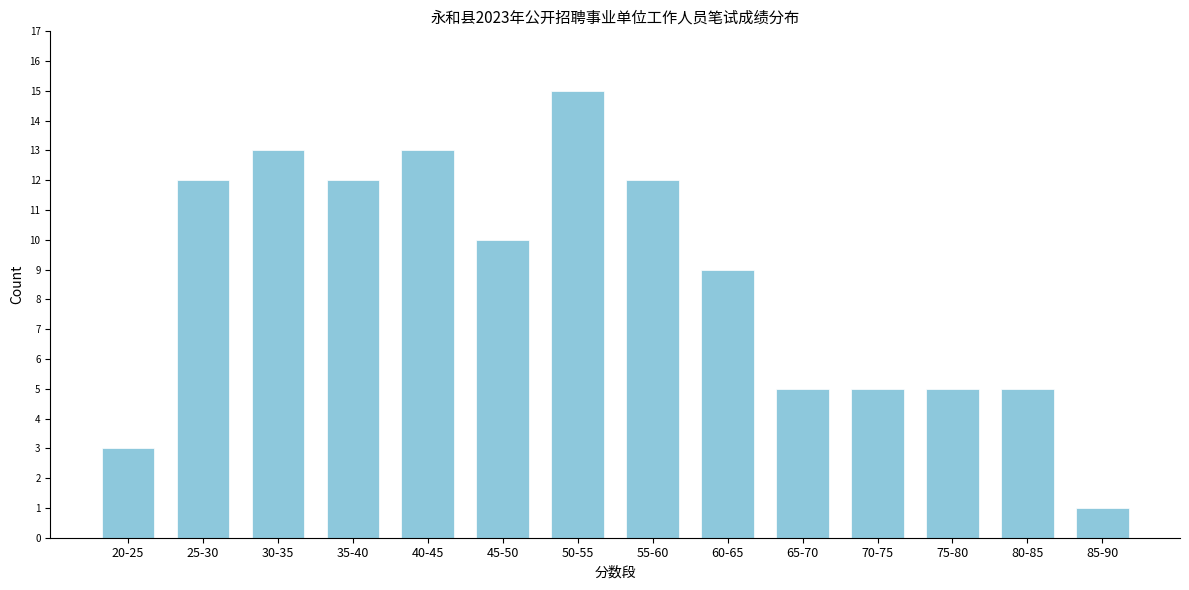

Reading right to left, transcribe all the data shown in this chart.

1	5	5	5	5	9	12	15	10	13	12	13	12	3